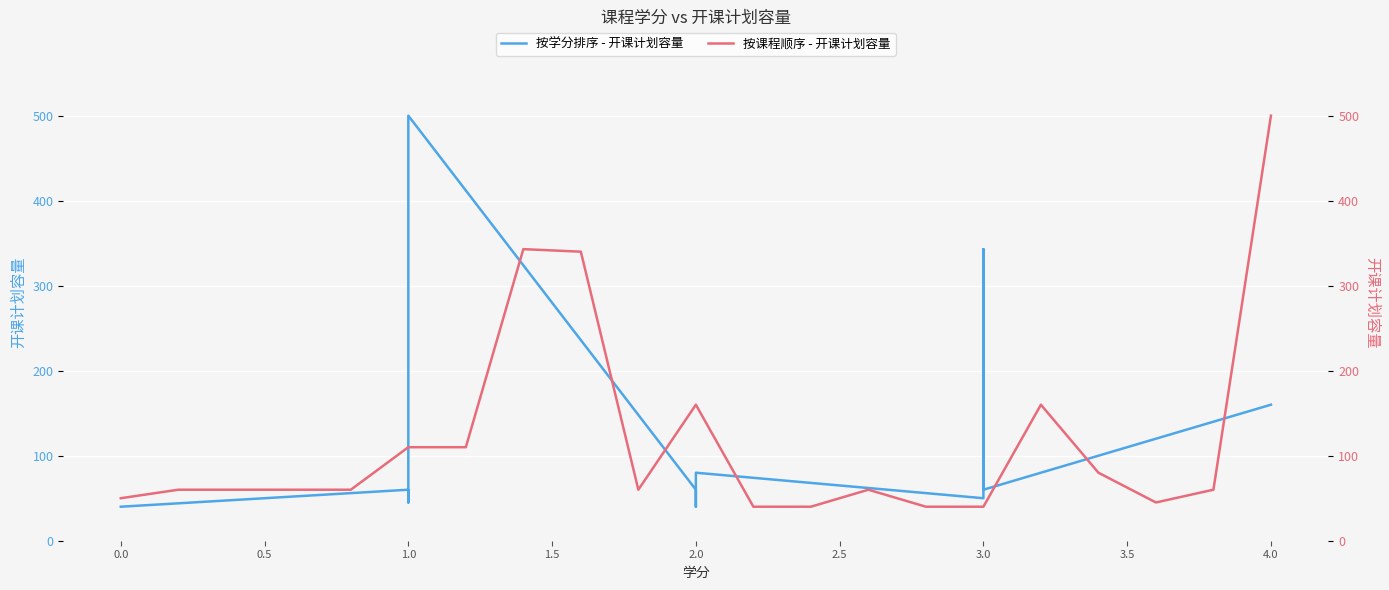

How many series are shown in this chart?

2